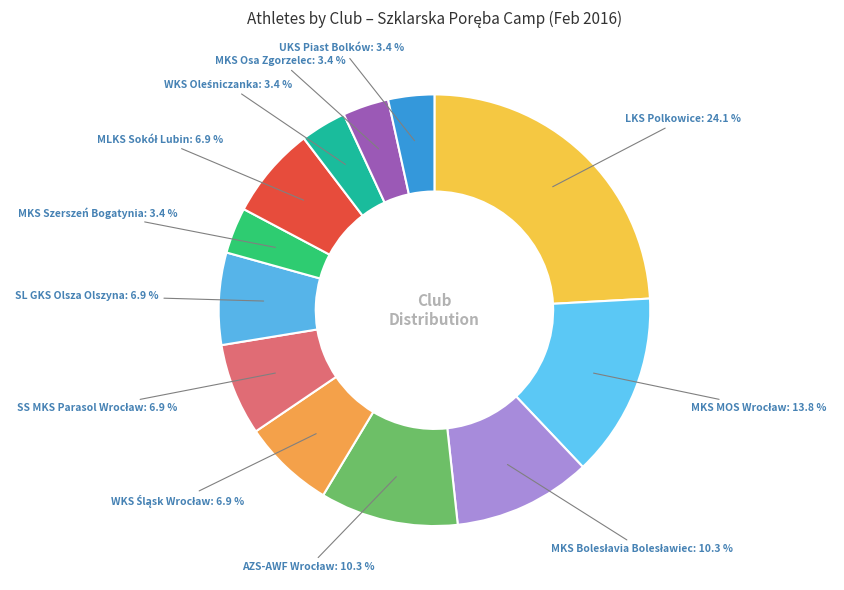

Which slice is the largest?

LKS Polkowice